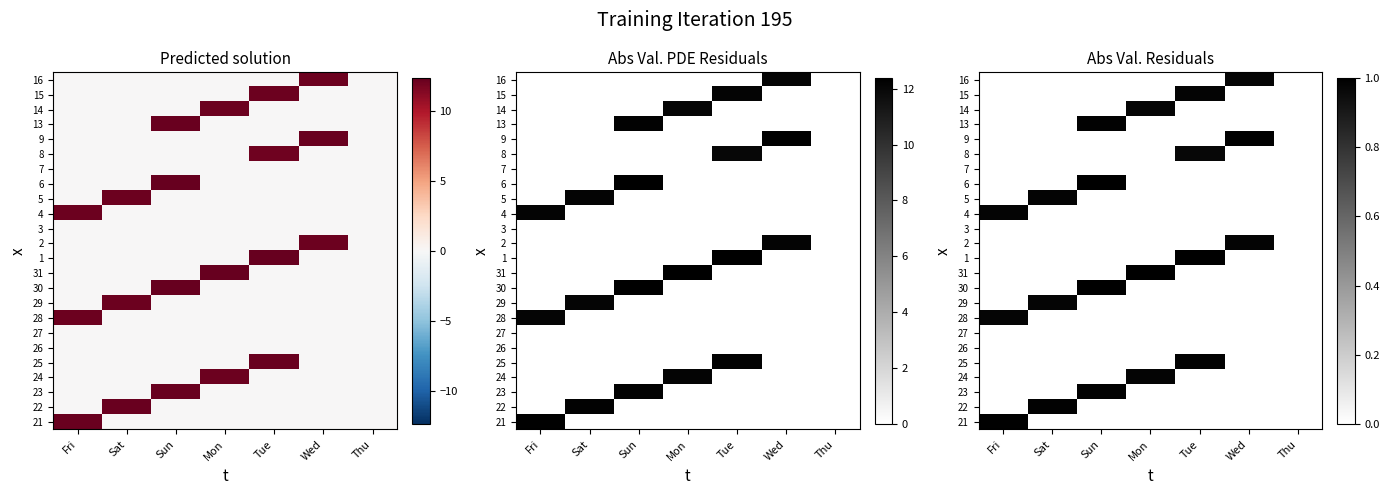

Rank the categories by 6 value from lowest to highest.

Fri, Sat, Mon, Tue, Wed, Thu, Sun